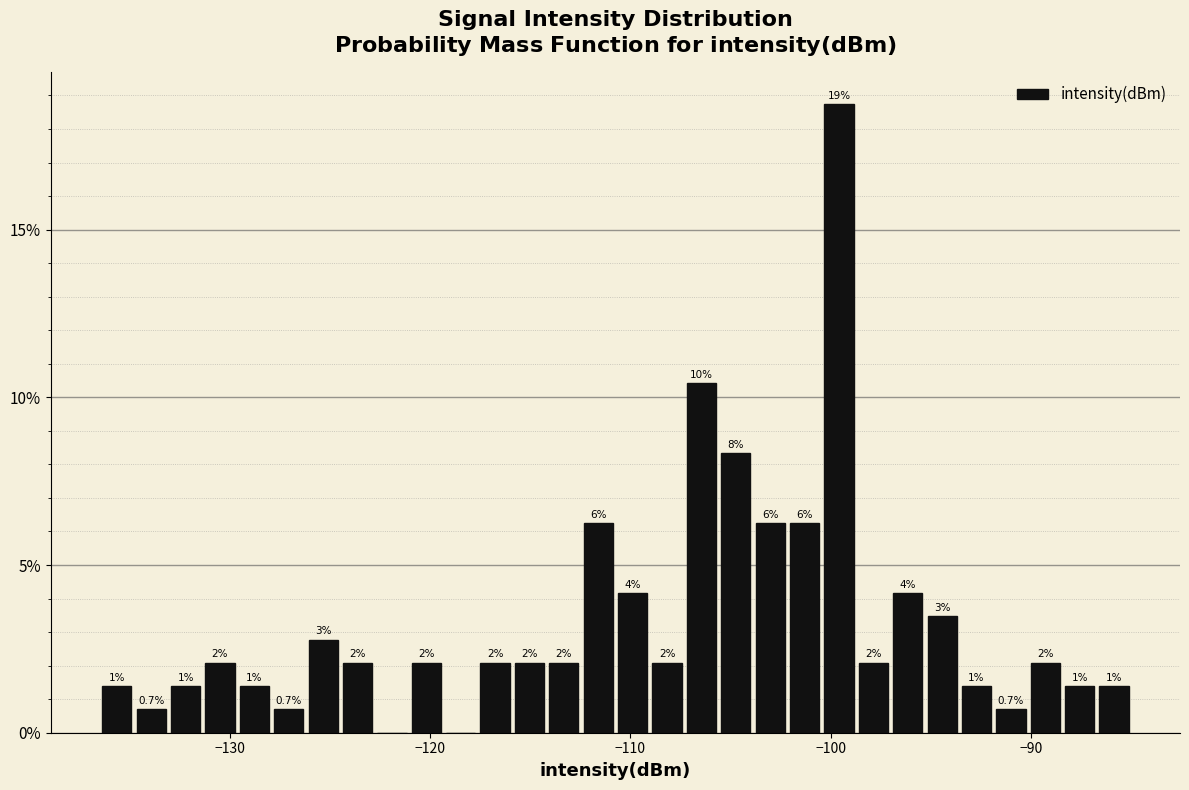

Read against the x-axis, roughly where is the centre of the tallest bar?

-100